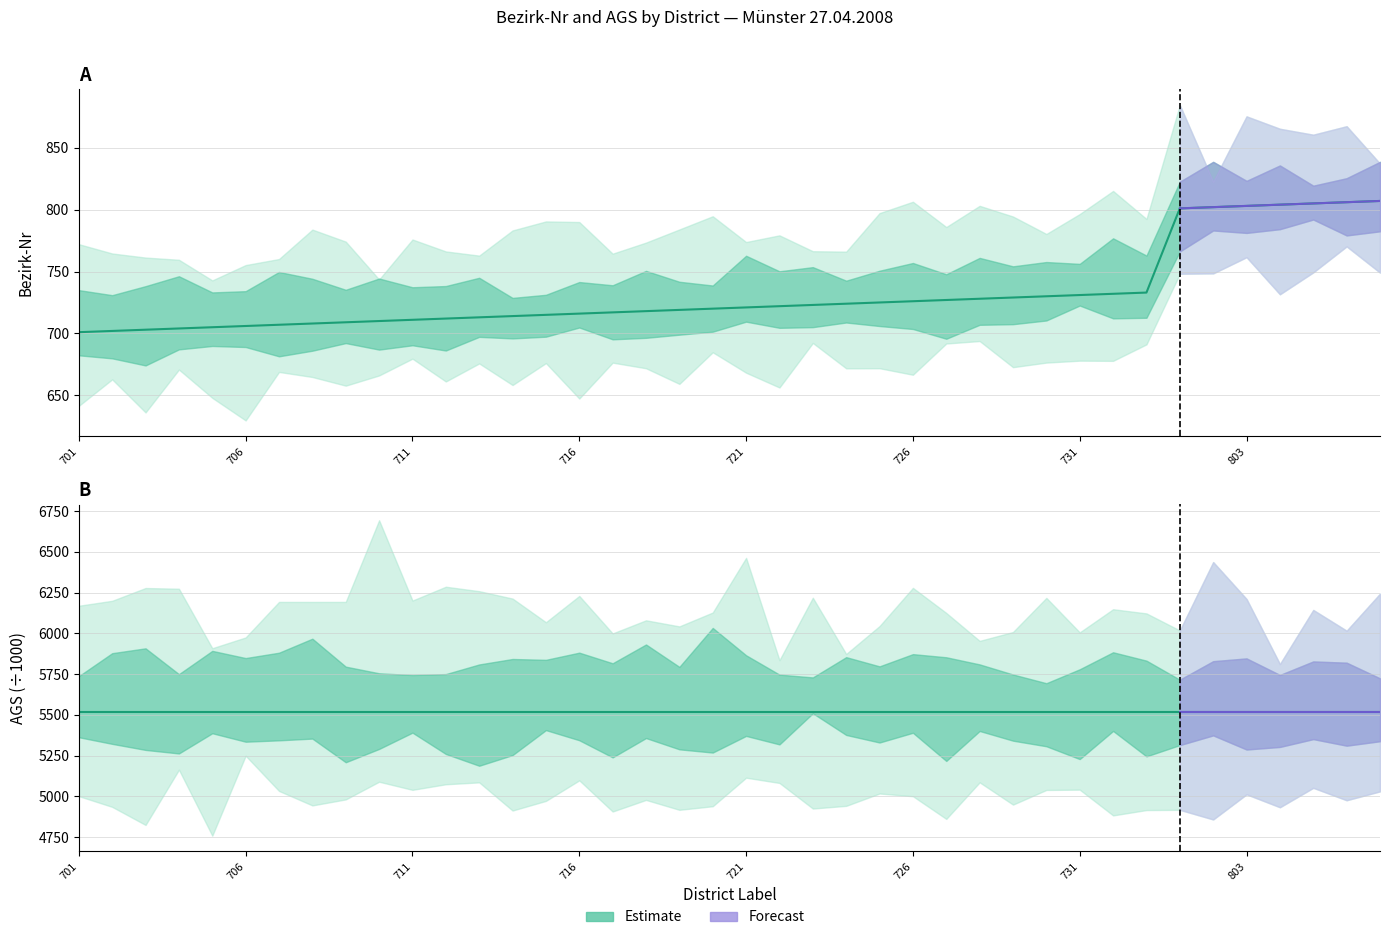

What is the minimum value shown in the chart?

701